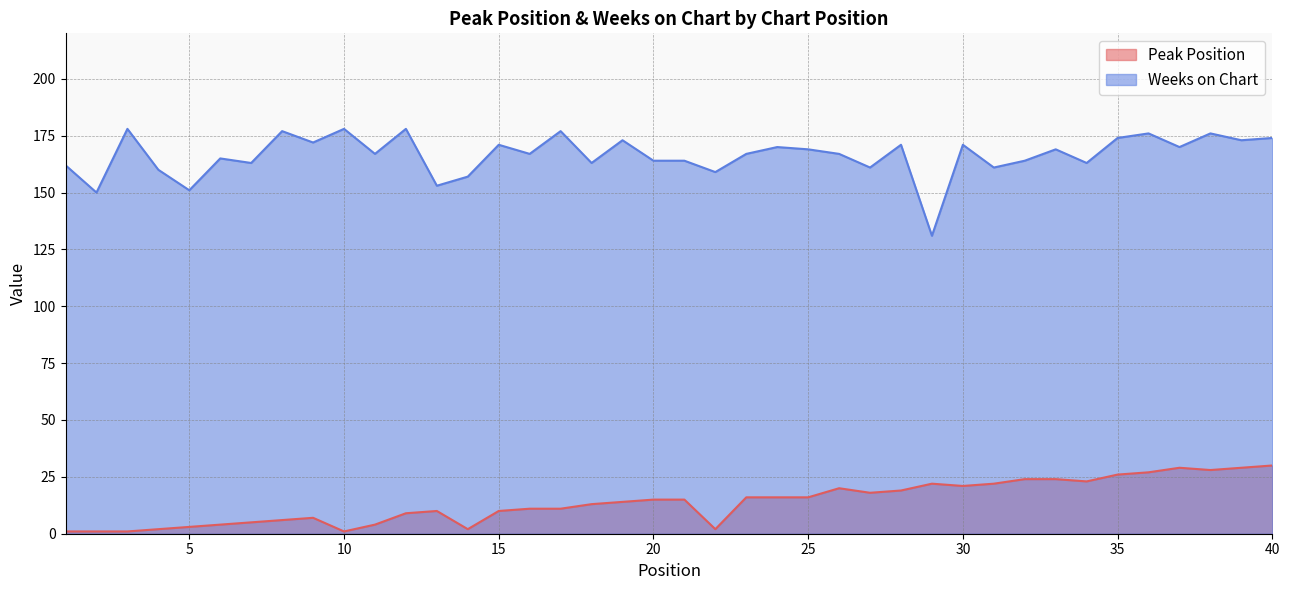

Reading left to right, extract all data points from this chart.

Peak Position: 1=1	2=1	3=1	4=2	5=3	6=4	7=5	8=6	9=7	10=1	11=4	12=9	13=10	14=2	15=10	16=11	17=11	18=13	19=14	20=15	21=15	22=2	23=16	24=16	25=16	26=20	27=18	28=19	29=22	30=21	31=22	32=24	33=24	34=23	35=26	36=27	37=29	38=28	39=29	40=30
Weeks on Chart: 1=162	2=150	3=178	4=160	5=151	6=165	7=163	8=177	9=172	10=178	11=167	12=178	13=153	14=157	15=171	16=167	17=177	18=163	19=173	20=164	21=164	22=159	23=167	24=170	25=169	26=167	27=161	28=171	29=131	30=171	31=161	32=164	33=169	34=163	35=174	36=176	37=170	38=176	39=173	40=174